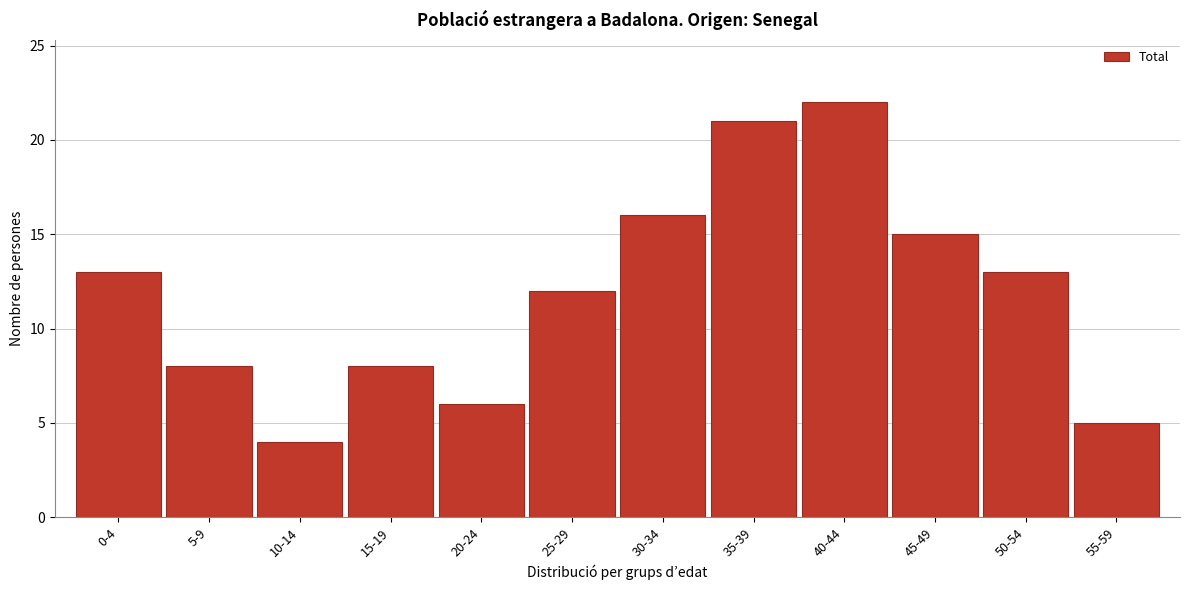

Reading right to left, extract all data points from this chart.

5	13	15	22	21	16	12	6	8	4	8	13